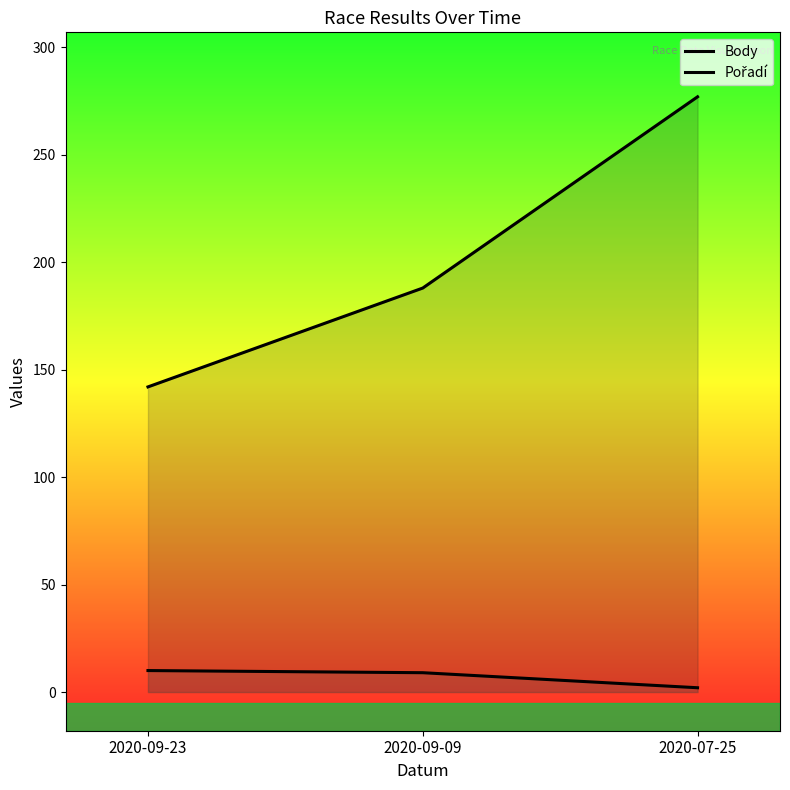

Is it true that Pořadí equals 10 at 2020-09-23?

True